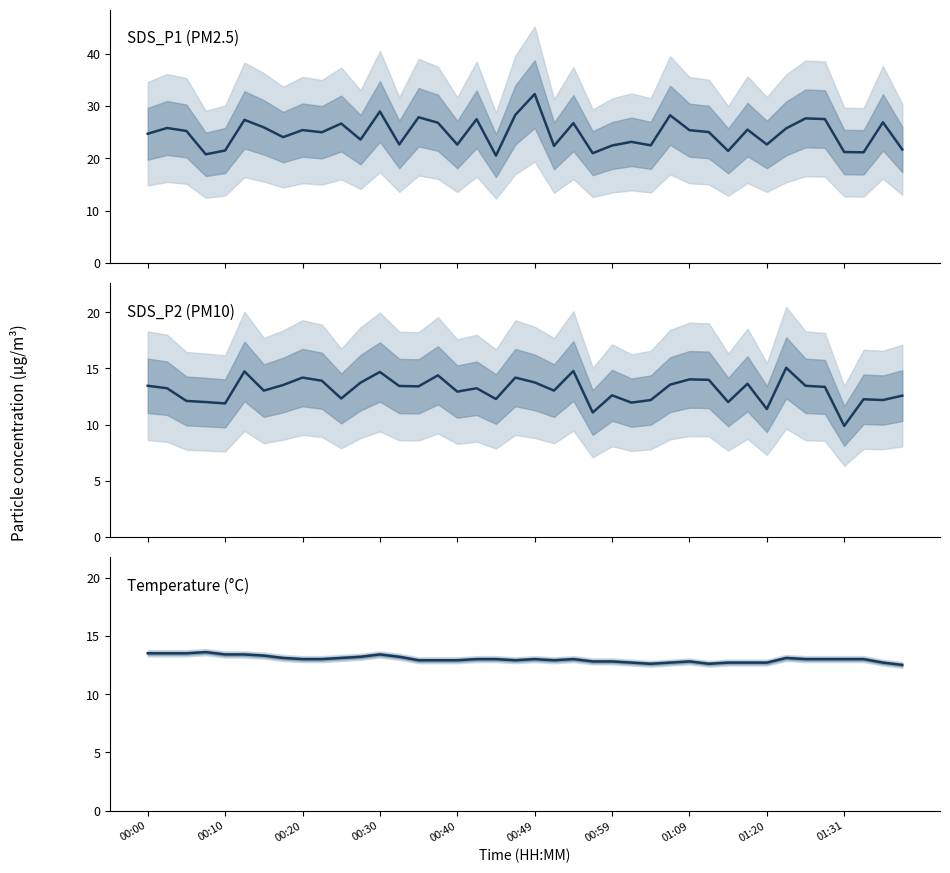

Which series has the largest range (max minus min)?

SDS_P1